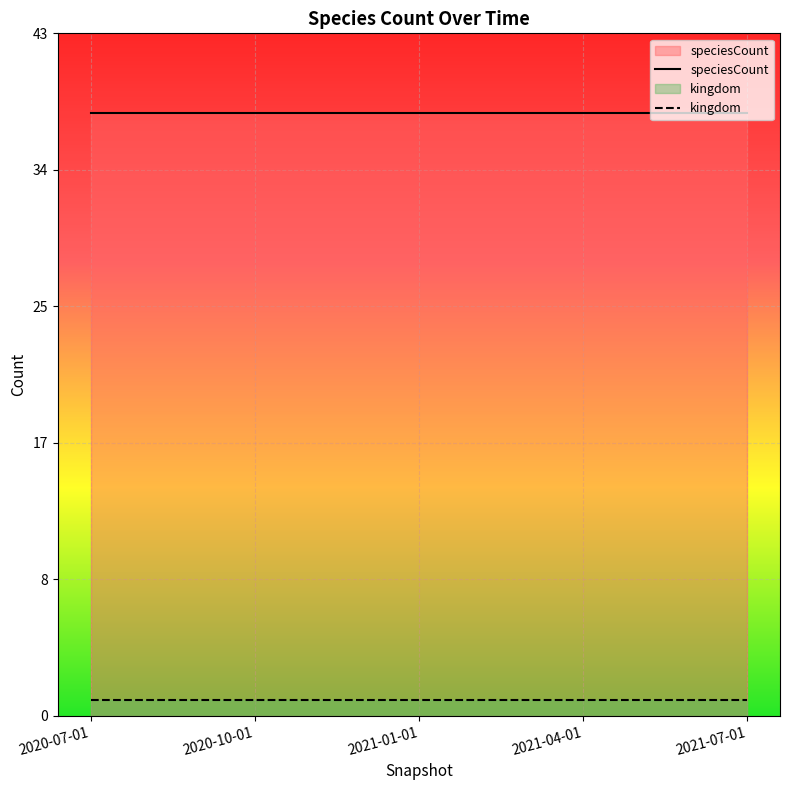

What is the sum of all speciesCount values?

190